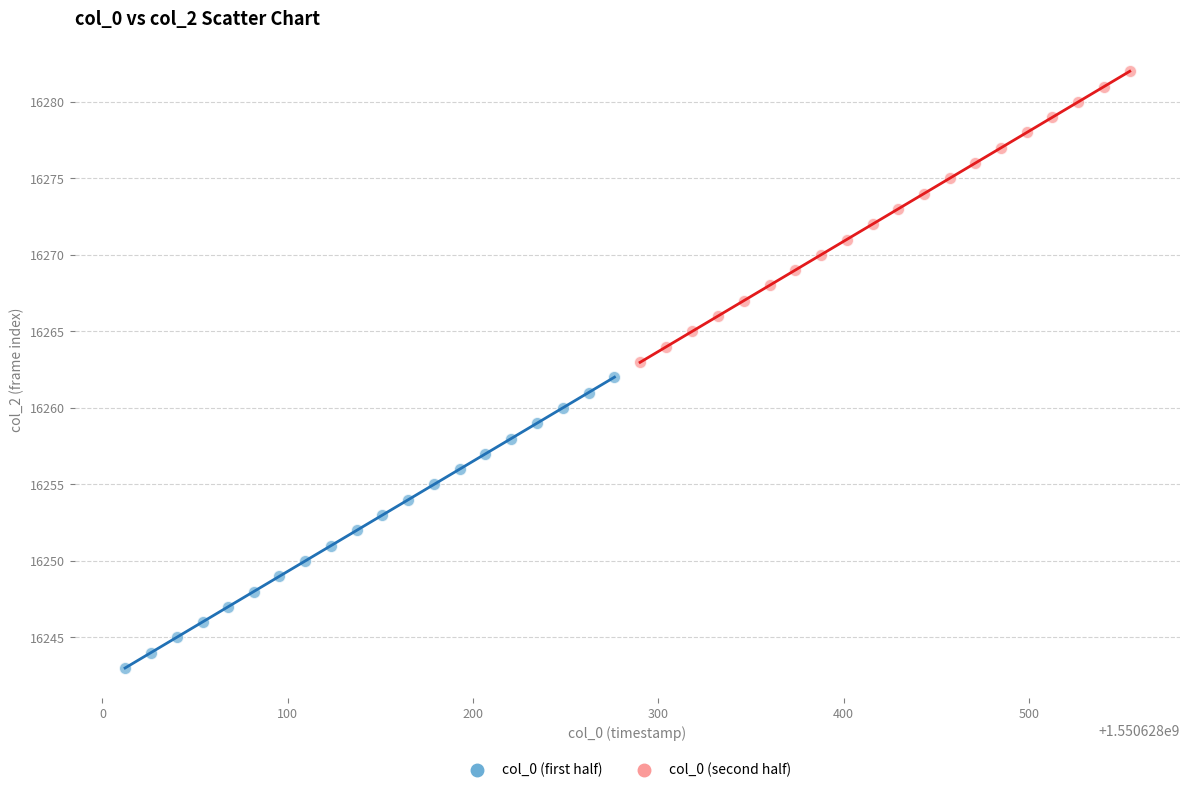

What are all the series names shown in the legend?

col_0 (first half), col_0 (second half)